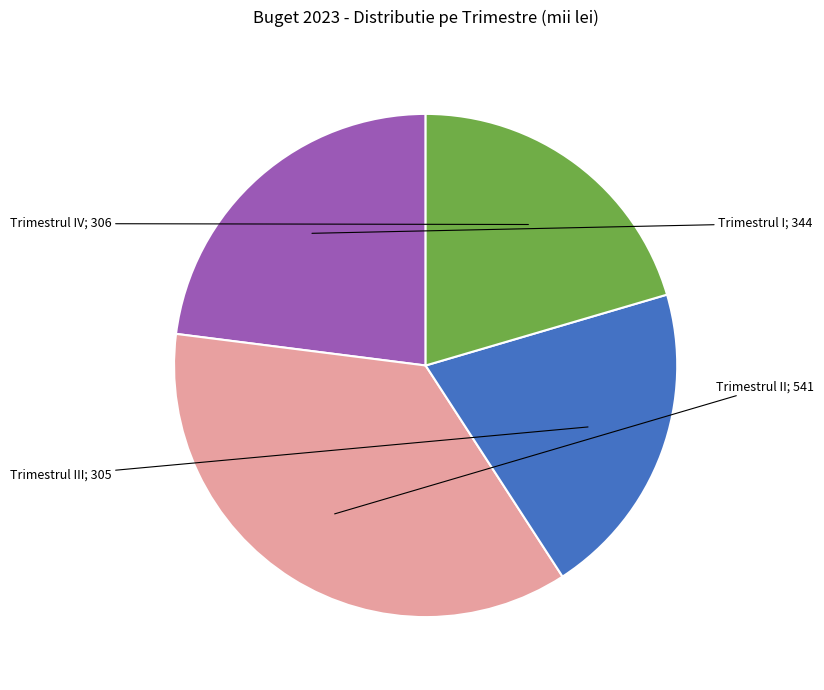

Is there any slice that represents more than half of the pie?

No